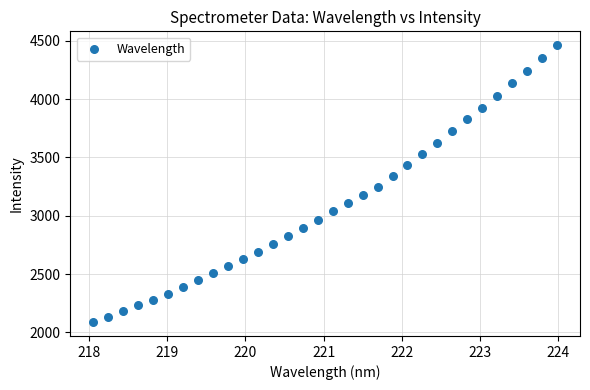

What Y value in the scatter plot is closest to 3274?

3244.6